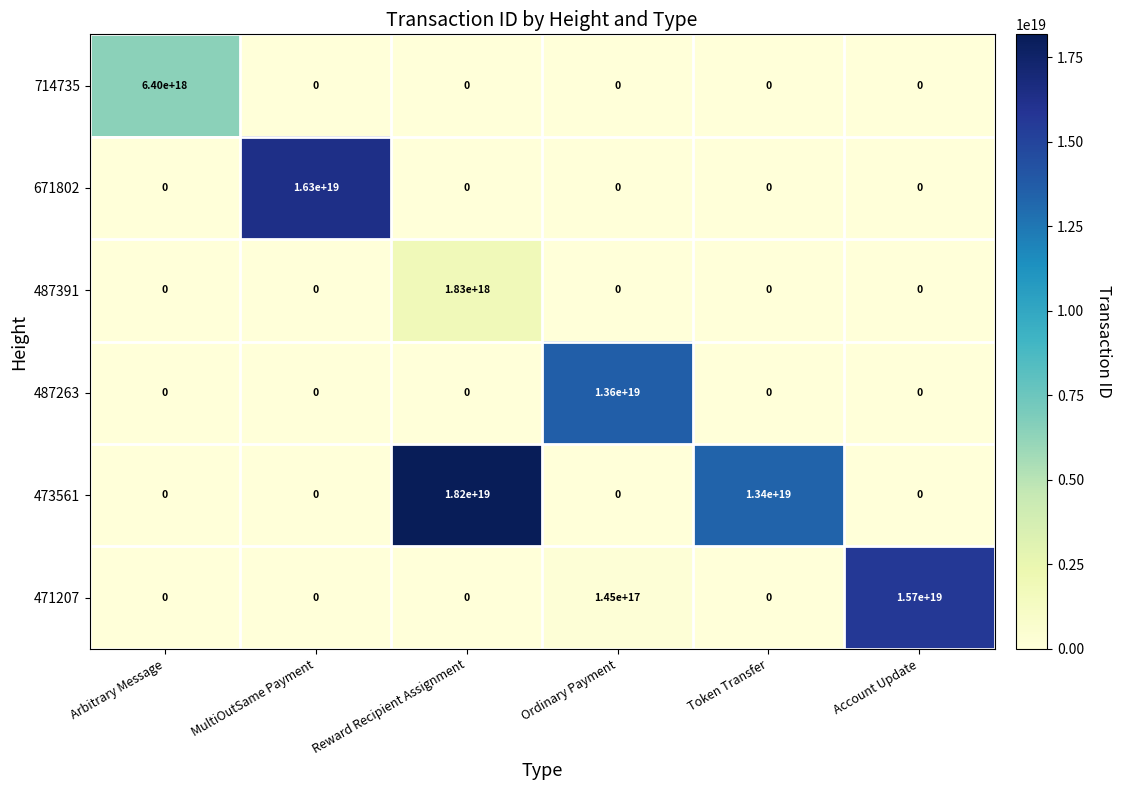

True or false: 471207 has a value of 0 at Arbitrary Message.

True